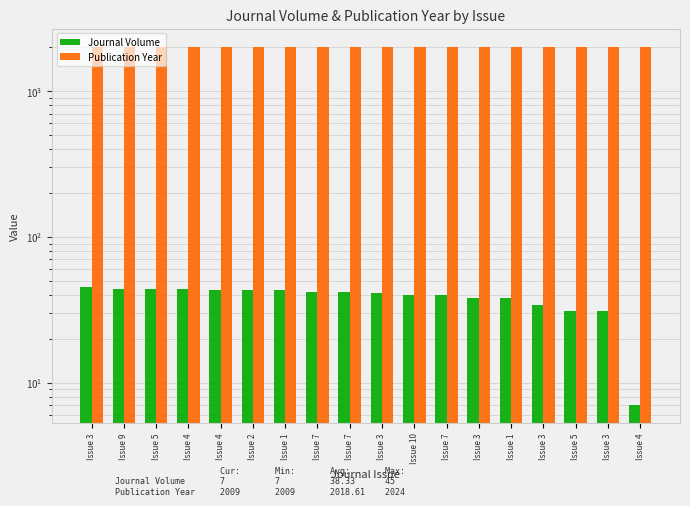

What is the average value of the Publication Year series?

2019